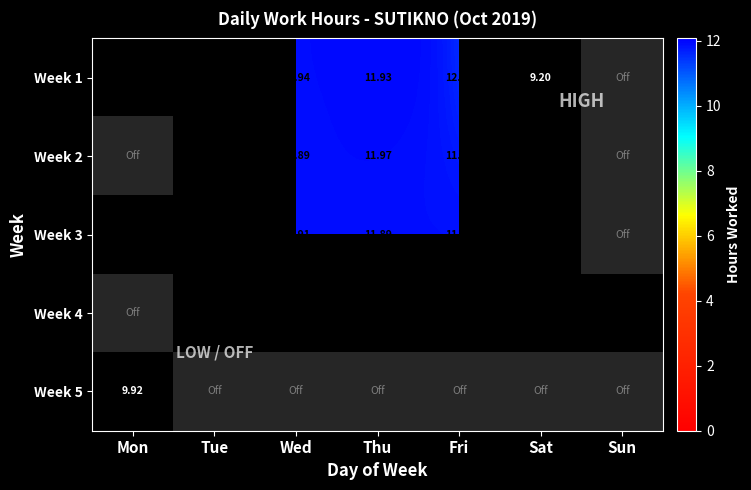

Which category has the lowest value in the Week 1 series?

Sat